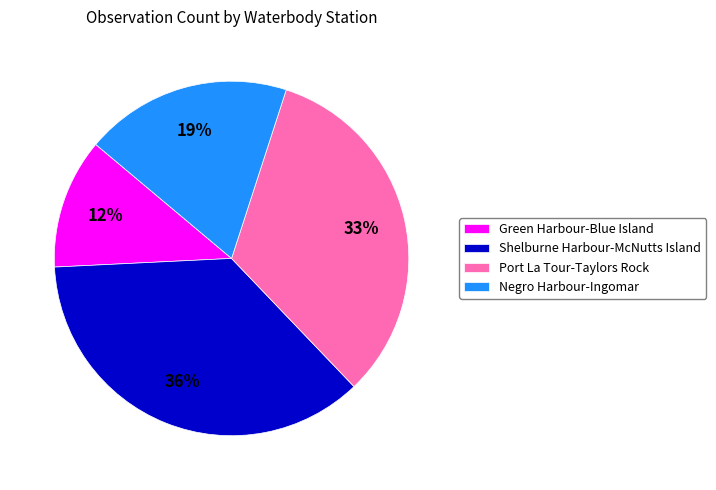

Which has a higher value, Negro Harbour-Ingomar or Port La Tour-Taylors Rock?

Port La Tour-Taylors Rock